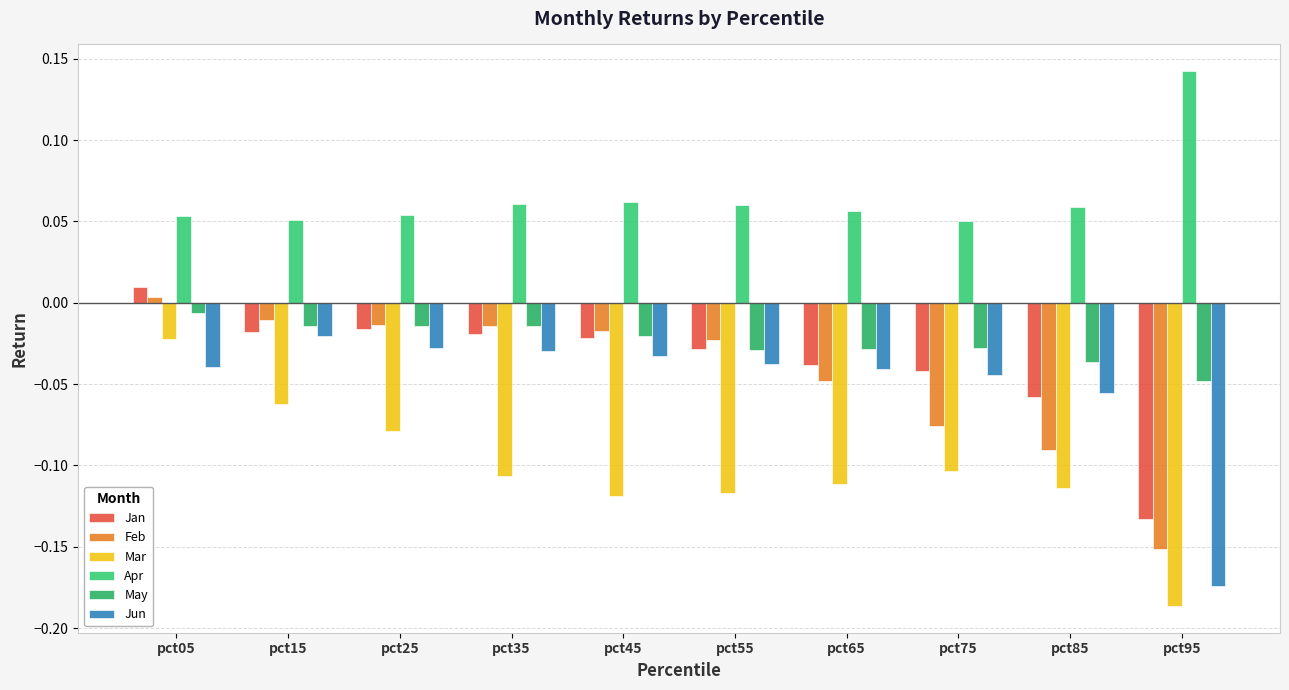

What is the value of the Jun bar at the 9th from the left?

-0.1